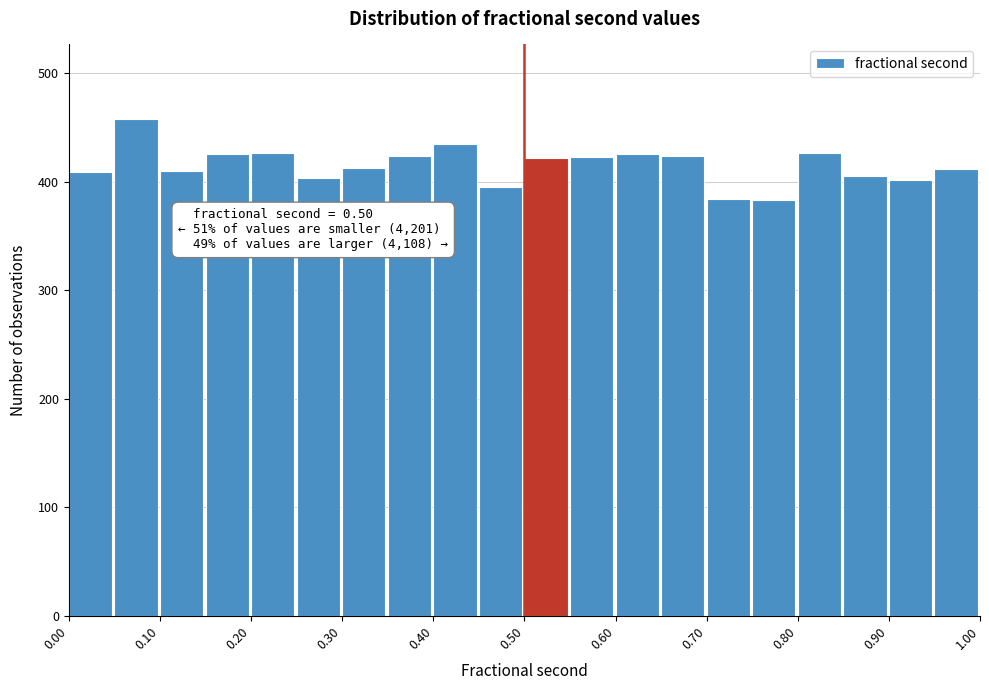

Over which range of the x-axis is the bar tallest?

0.05 to 0.10